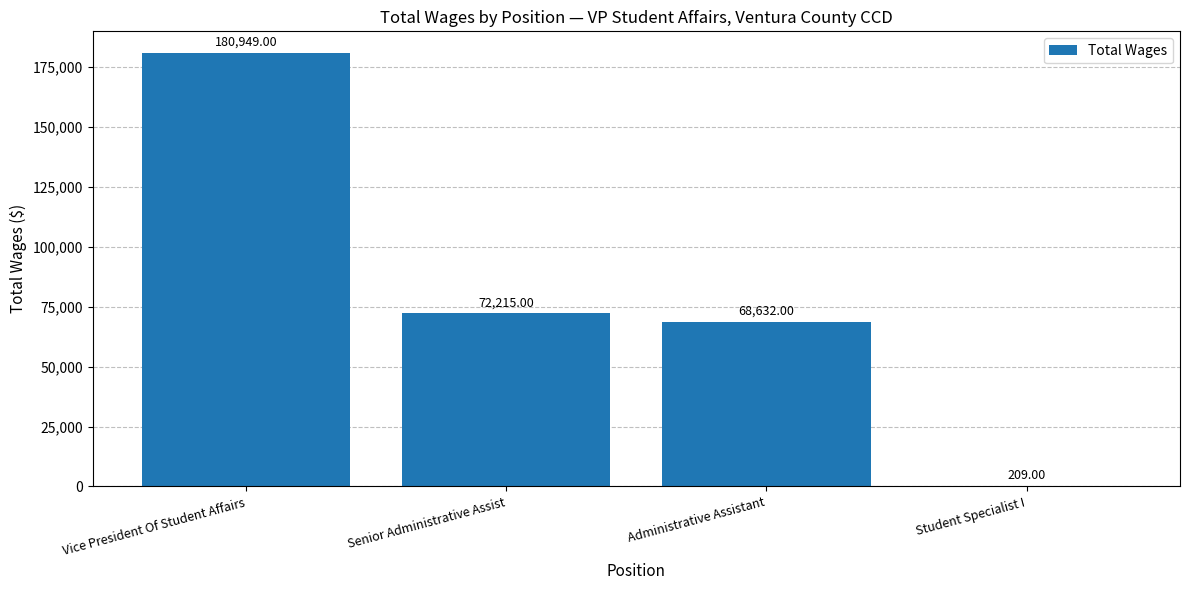

At which label does the data first exceed 72215?

Vice President Of Student Affairs